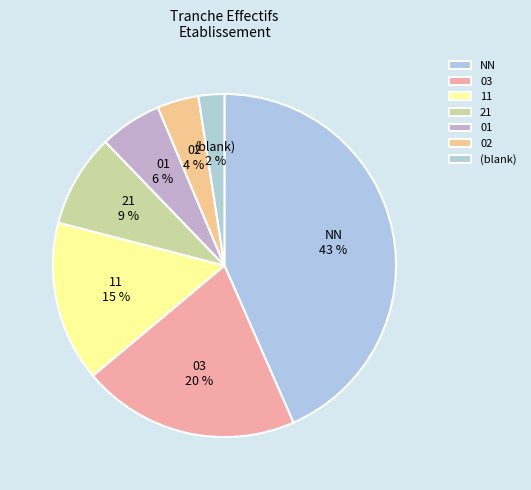

Is it true that 21 is 21% of the pie?

False